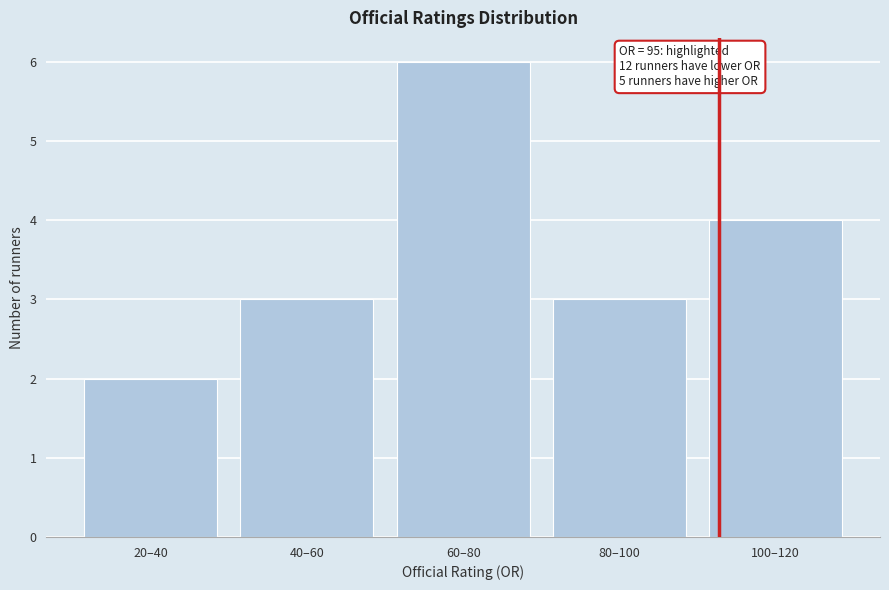

Reading left to right, extract all data points from this chart.

2	3	6	3	4